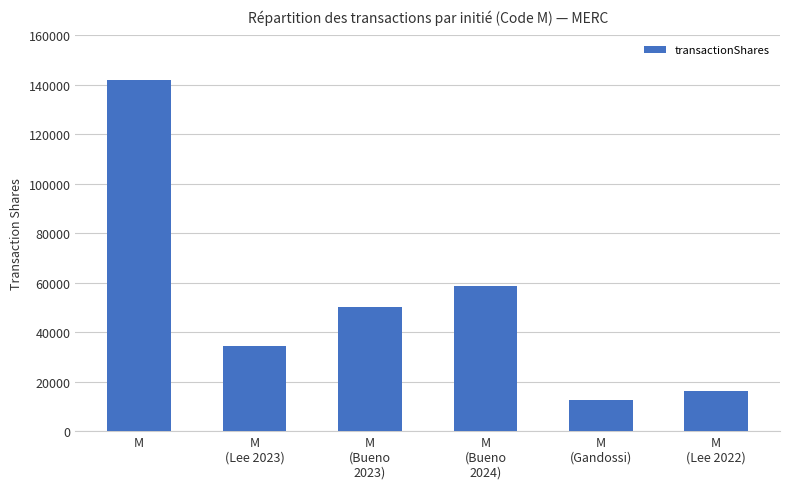

What is the maximum value shown in the chart?

142133